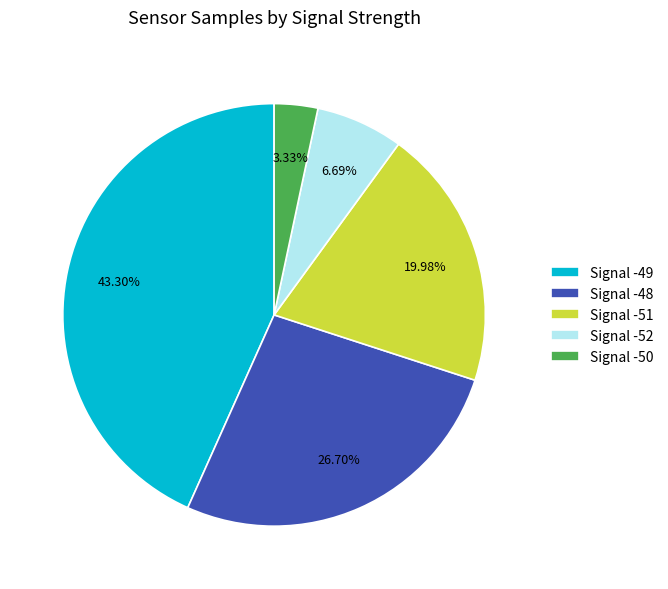

Is there a majority slice in this chart?

No